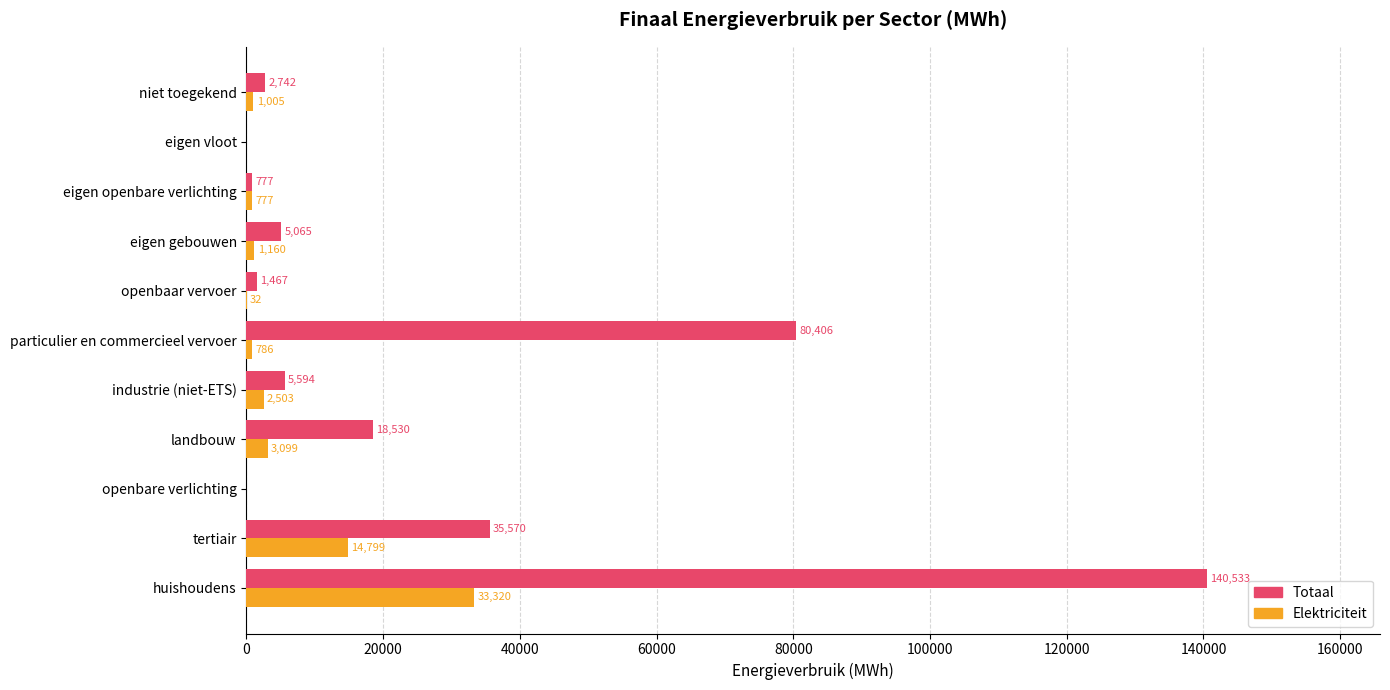

True or false: Totaal has a value of 3944.0 at landbouw.

False